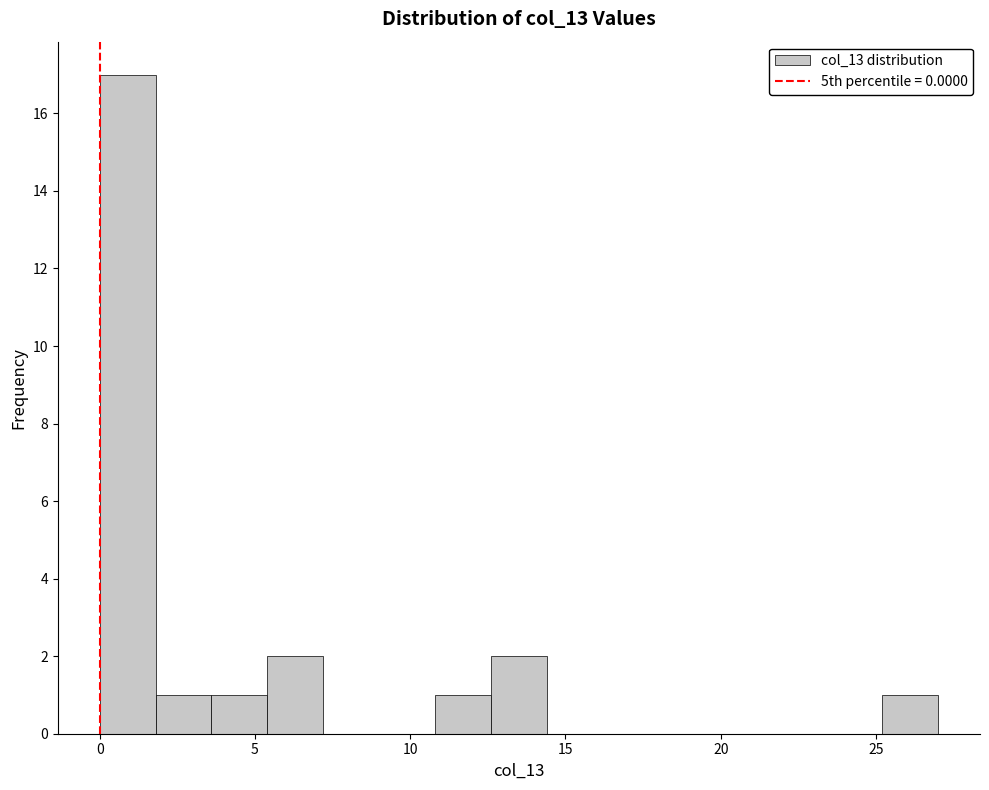

Around what value on the x-axis is the tallest bar? Give the approximate position of its centre, as read against the axis.

1.0